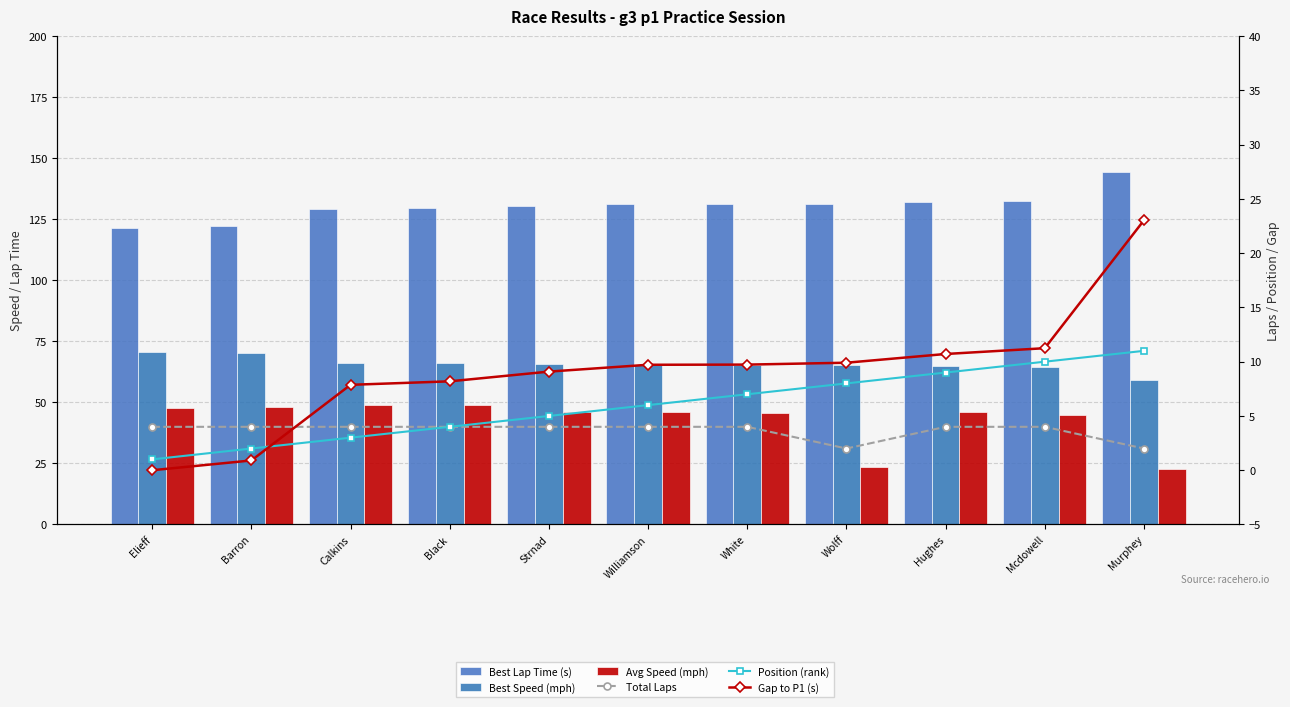

True or false: Position (rank) has a value of 11.0 at Murphey.

True